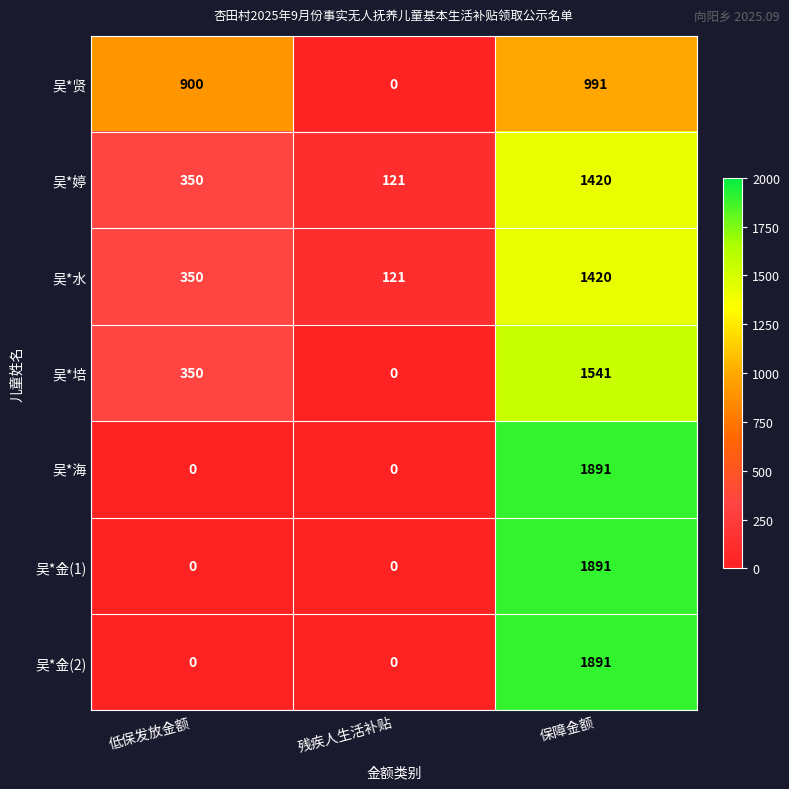

At which category is the sum across all series the highest?

保障金额